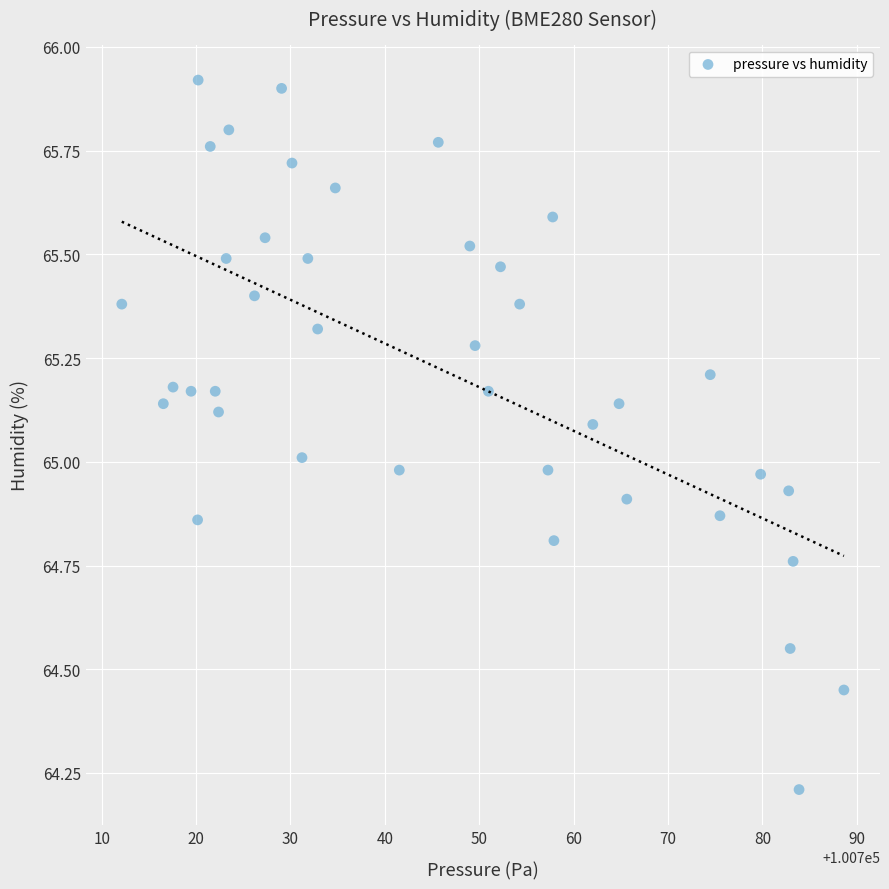

What is the range of Y values (max minus min)?

1.7